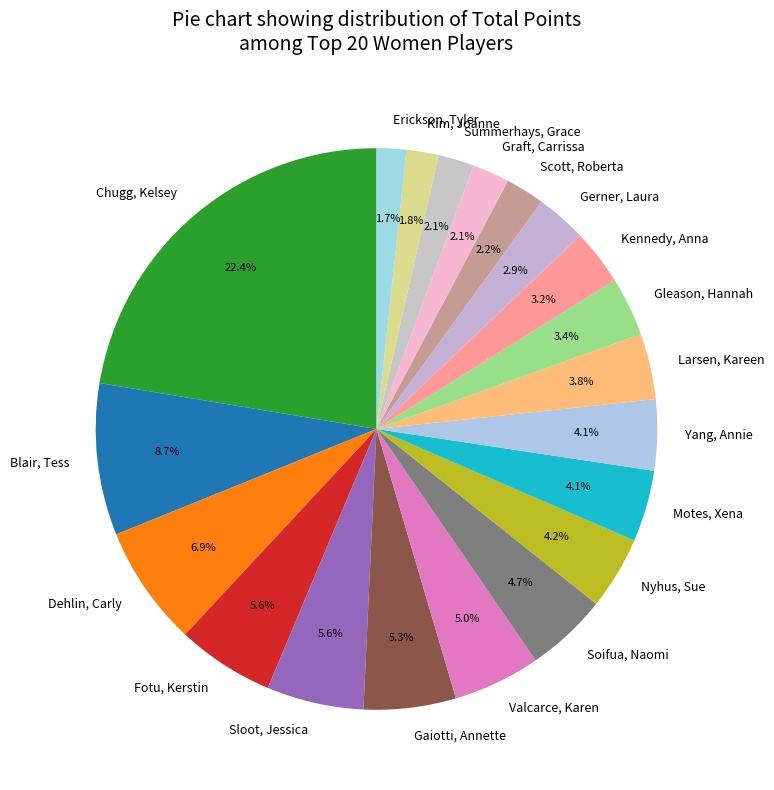

What percentage is the Yang, Annie slice, to the nearest percent?

4%